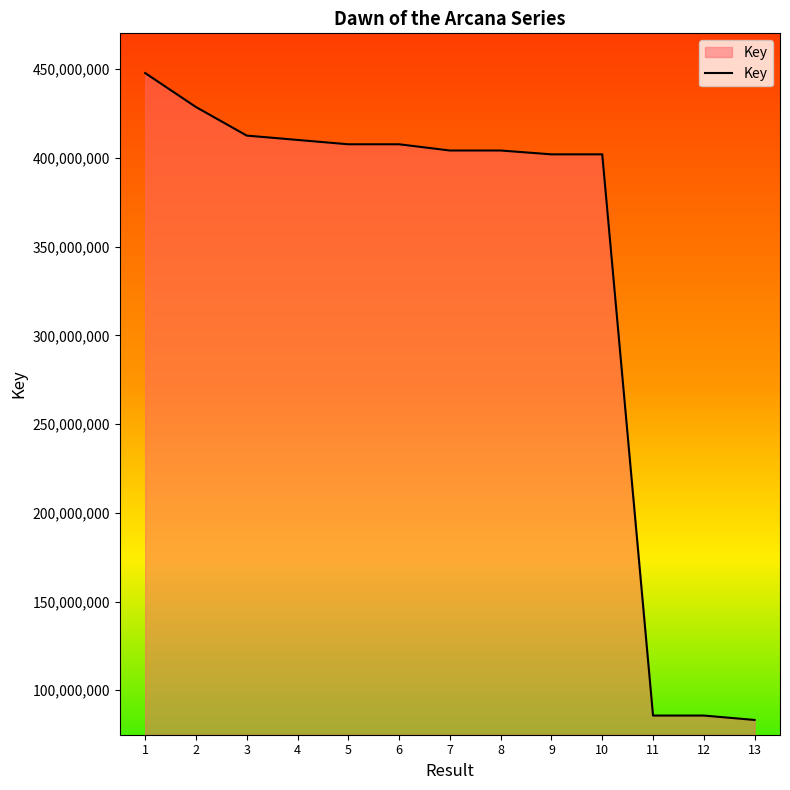

True or false: the data shows 410096716 at 4.

True